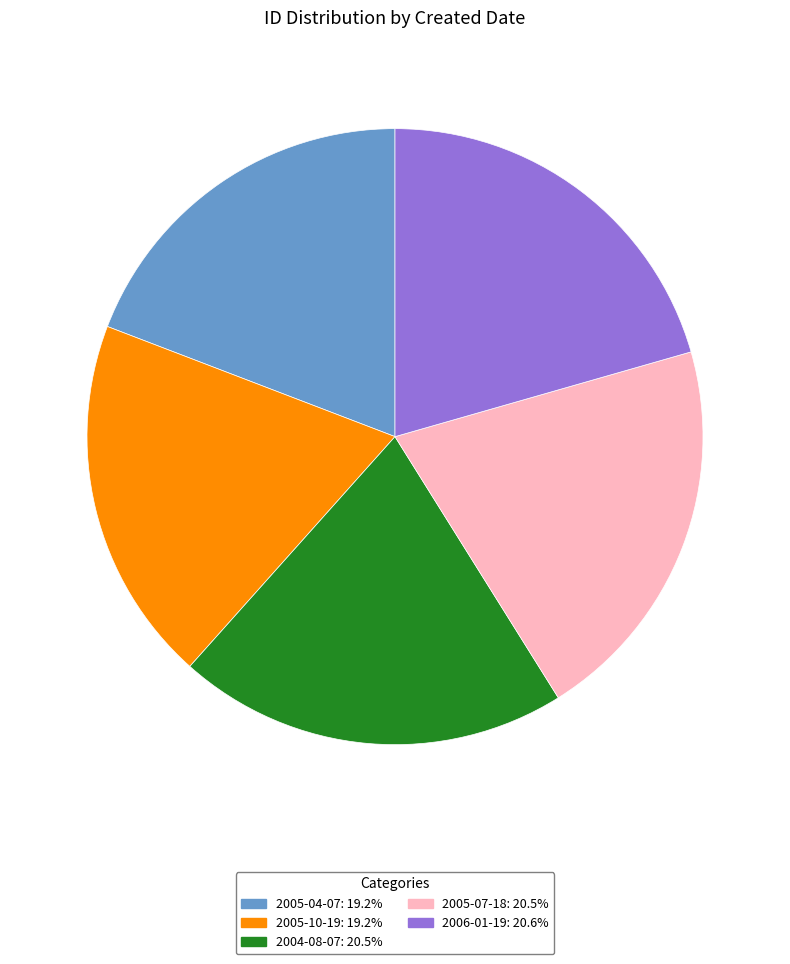

How many segments does this pie chart have?

5